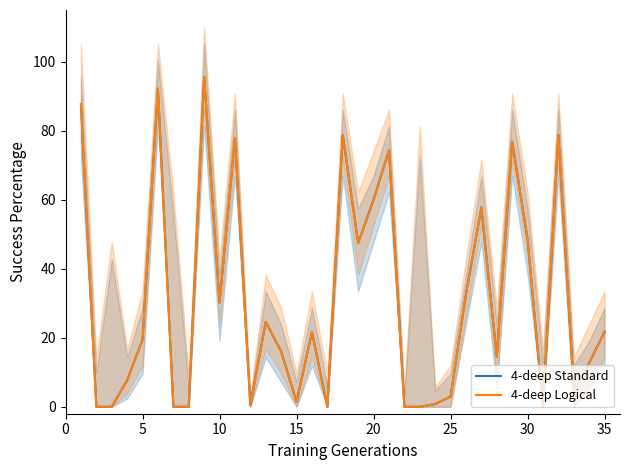

True or false: 4-deep Standard and 4-deep Logical cross at least once.

False